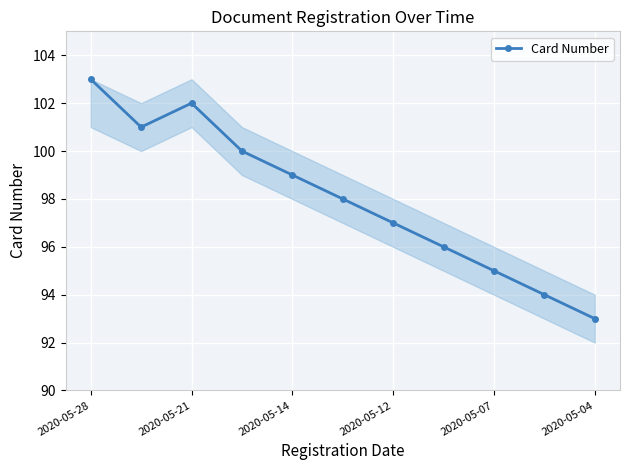

What is the difference between the second highest and second lowest values?

8